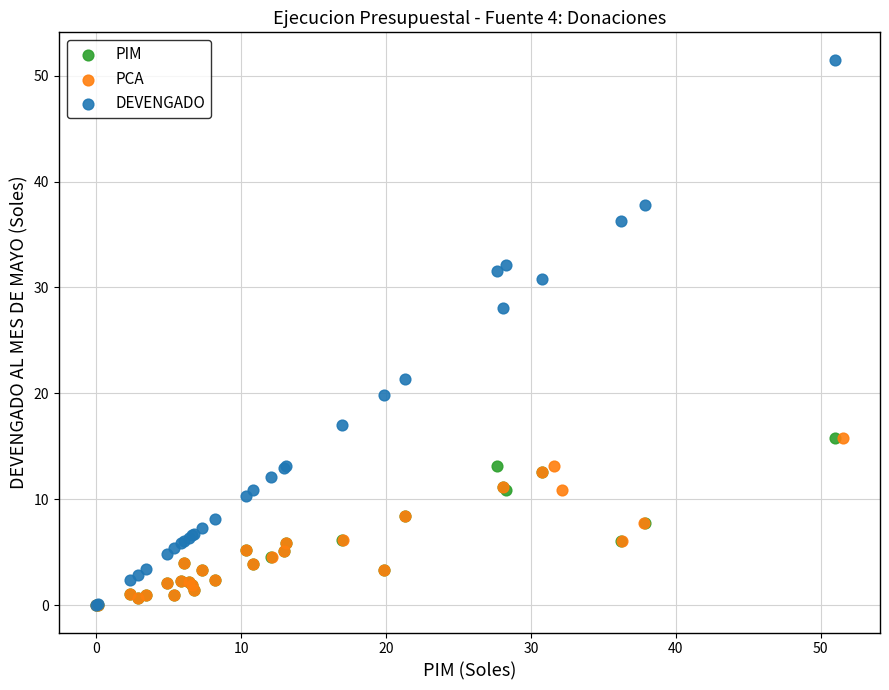

Which series reaches the maximum Y coordinate?

DEVENGADO